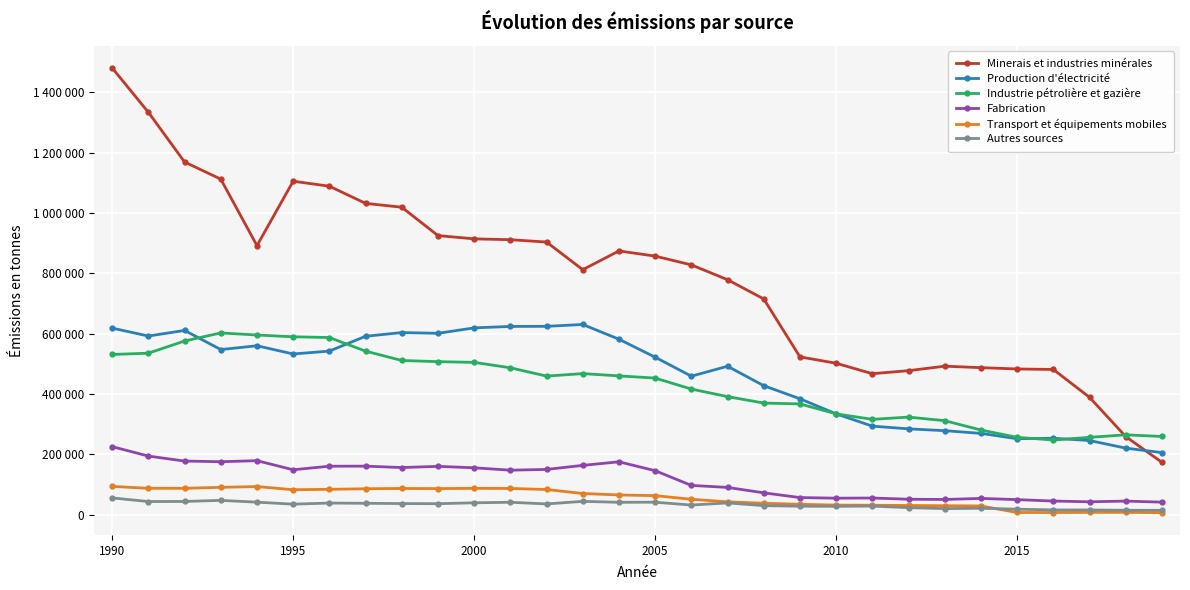

What are all the series names shown in the legend?

Minerais et industries minérales, Production d'électricité, Industrie pétrolière et gazière, Fabrication, Transport et équipements mobiles, Autres sources